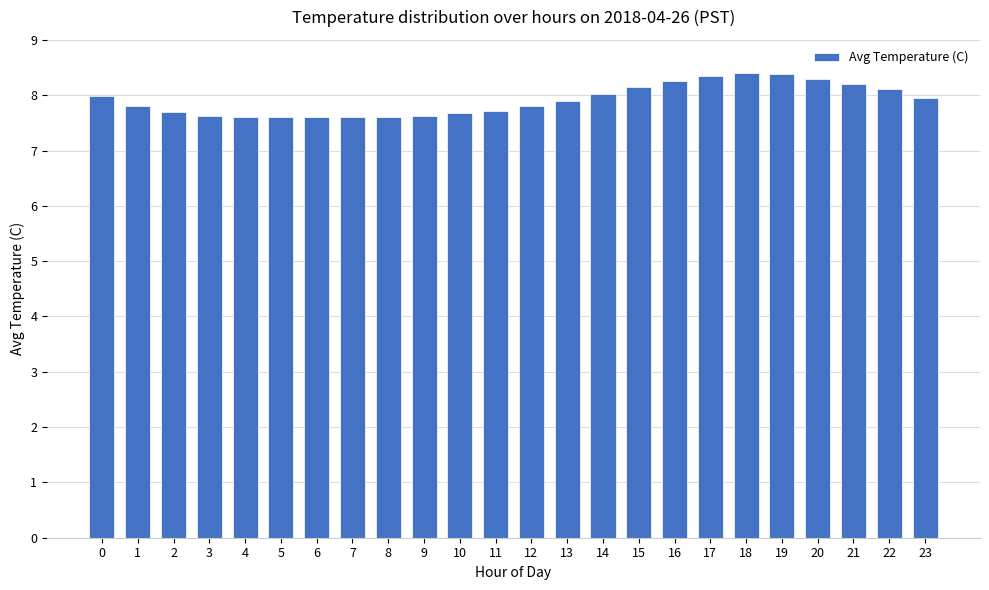

Are the bars horizontal?

No